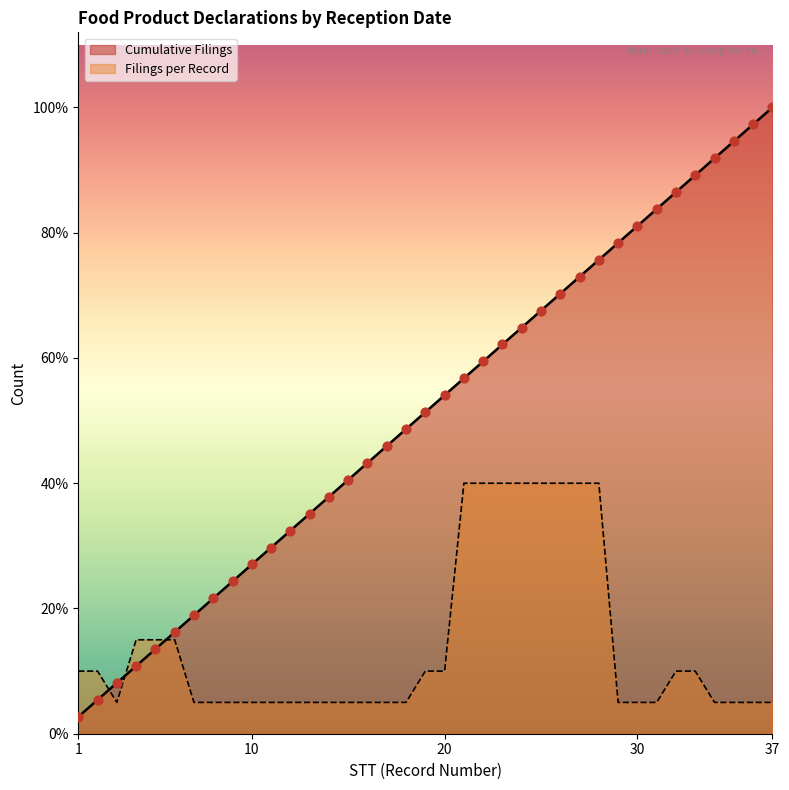

What are all the series names shown in the legend?

Cumulative Filings, Filings per Record